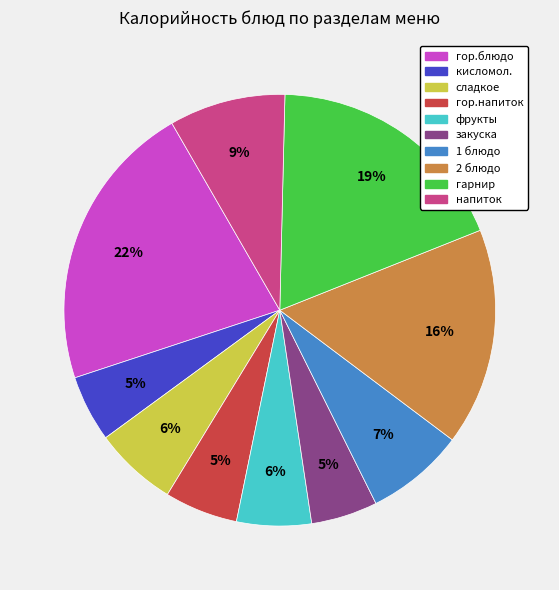

How many segments does this pie chart have?

10